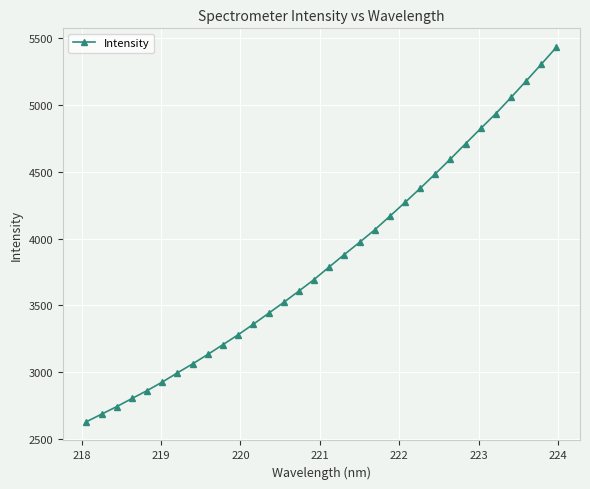

What is the difference between the second highest and second lowest values?

2623.2